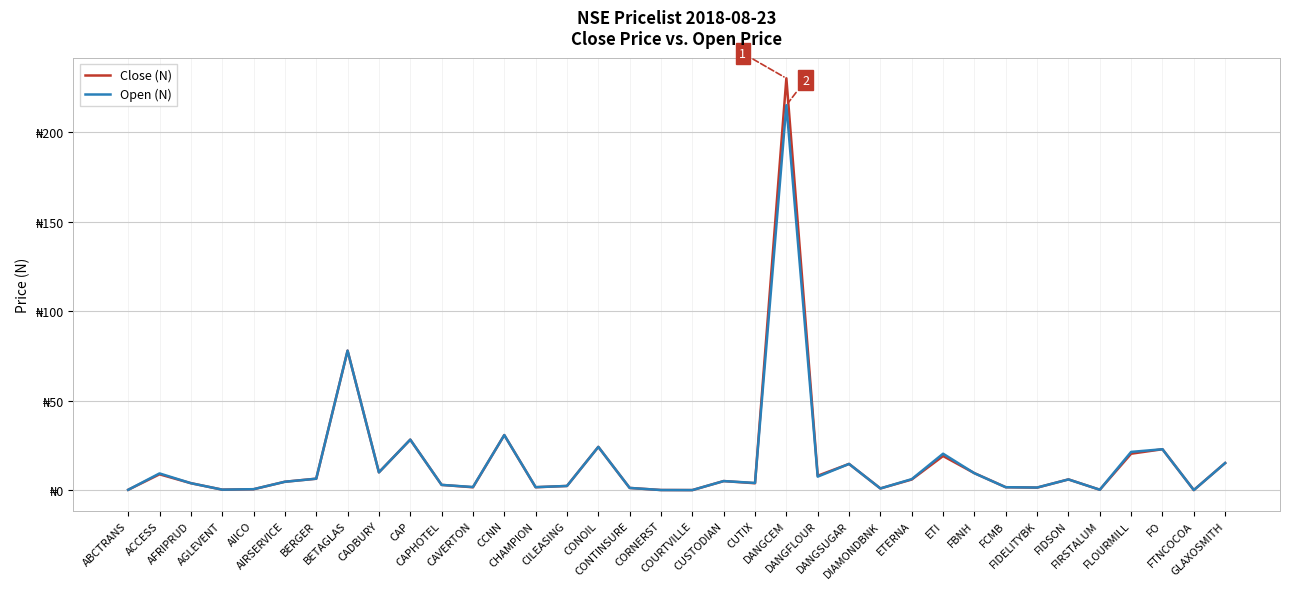

Reading left to right, extract all data points from this chart.

Close (N): 0.4	9.0	4.0	0.4	0.7	4.8	6.5	78.0	10.1	28.4	3.1	1.8	30.9	1.8	2.5	24.3	1.4	0.2	0.2	5.2	4.0	230.0	8.2	14.8	1.1	6.1	19.2	9.7	1.8	1.6	6.2	0.4	20.5	23.0	0.2	15.3
Open (N): 0.4	9.5	4.0	0.4	0.7	4.8	6.5	78.0	10.1	28.4	3.1	1.9	30.9	1.8	2.5	24.3	1.4	0.2	0.2	5.2	4.2	215.0	7.7	14.8	1.1	6.3	20.5	9.6	1.8	1.6	6.2	0.4	21.5	23.0	0.2	15.3